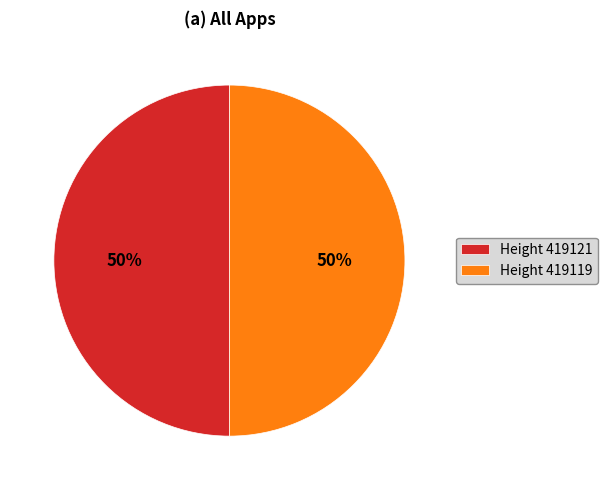

Is it true that Height 419121 is 50% of the pie?

True